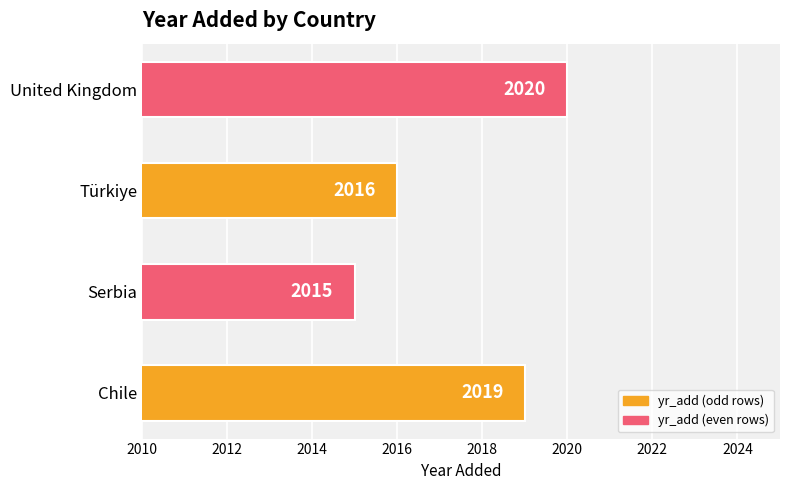

Rank the categories by value from lowest to highest.

Serbia, Türkiye, Chile, United Kingdom